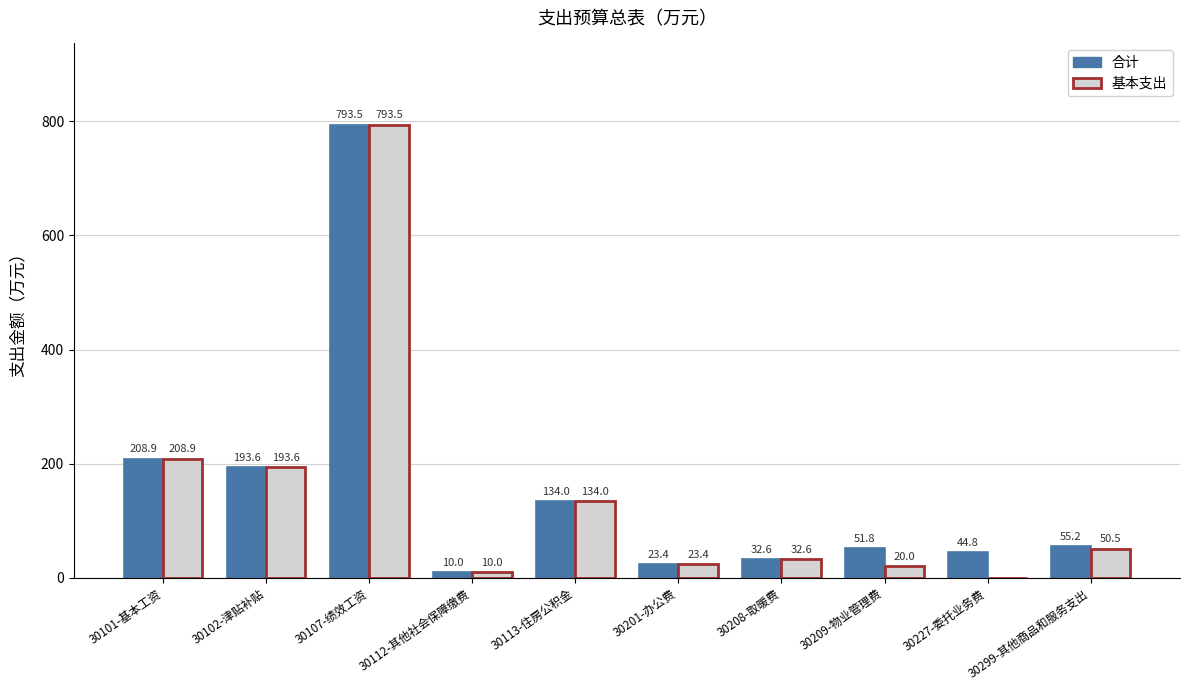

How many data points in 基本支出 are above 50?

5